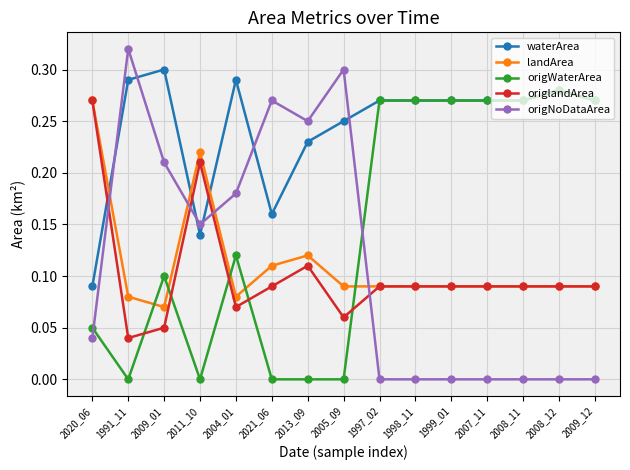

What is the sum of the origlandArea values at 2020_06 and 2011_10?

0.5